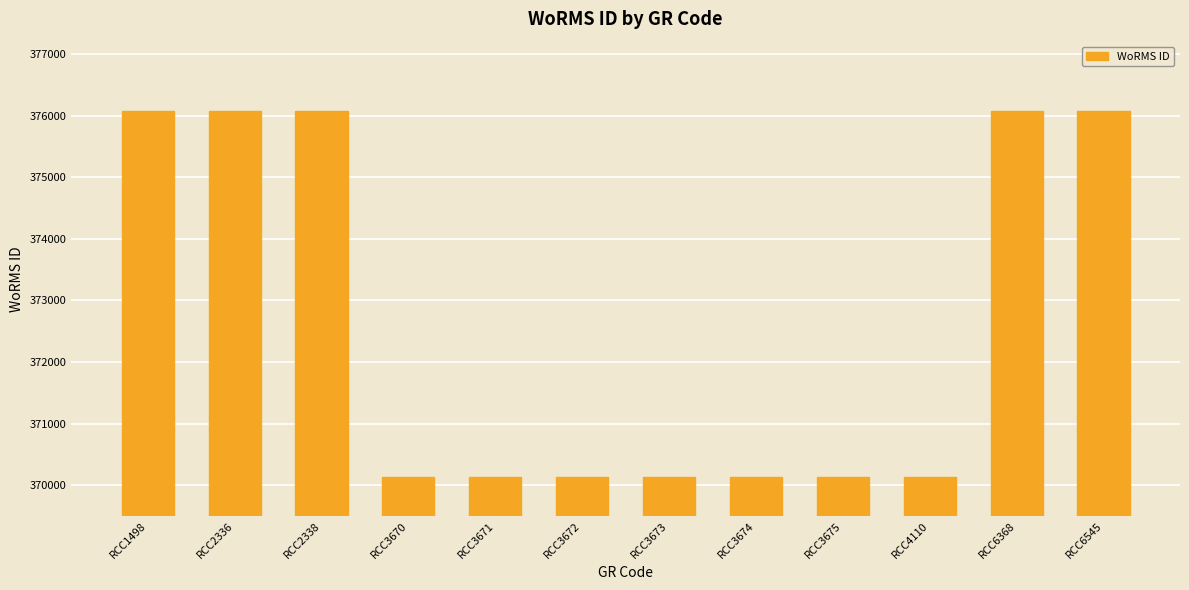

What is the difference between the values at RCC3670 and RCC6545?

5937